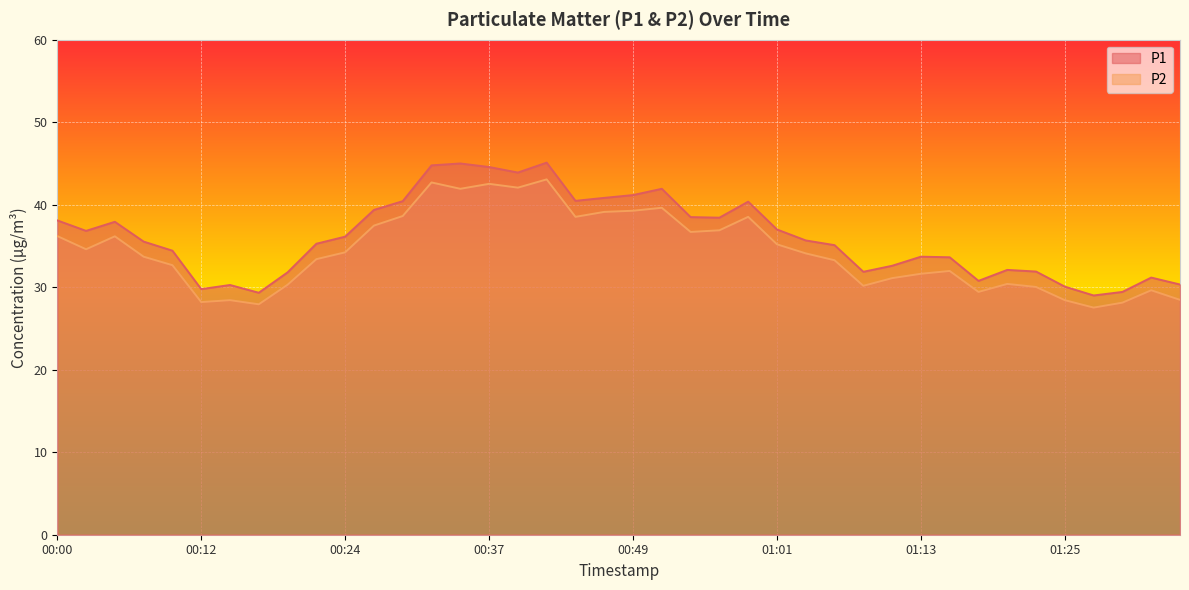

Which series has the largest total across all categories?

P1